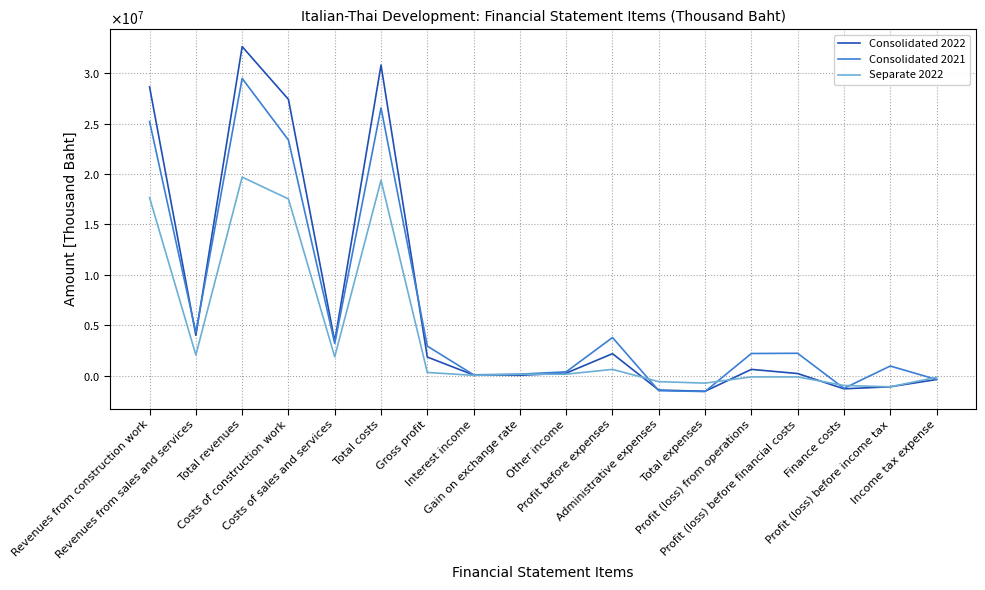

What are all the series names shown in the legend?

Consolidated 2022, Consolidated 2021, Separate 2022